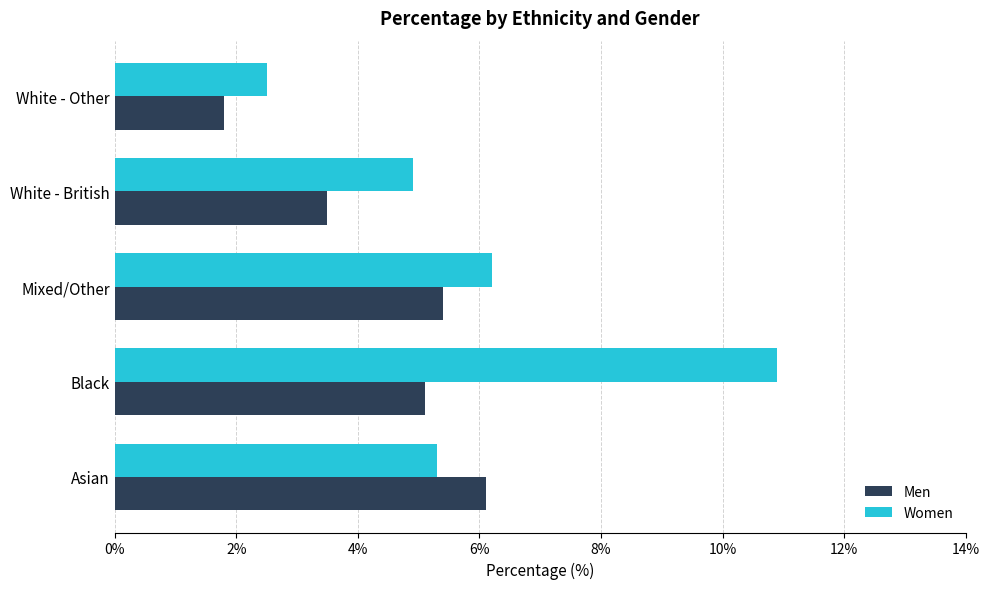

The value of Men at Mixed/Other is 5.4. True or false?

True